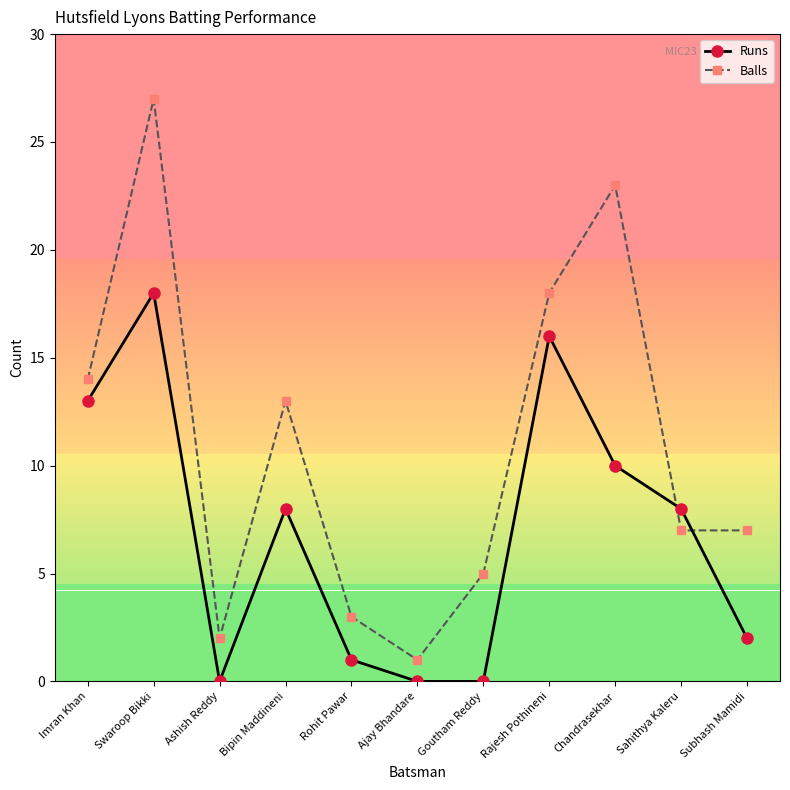

At which label does Runs first exceed 8?

Imran Khan